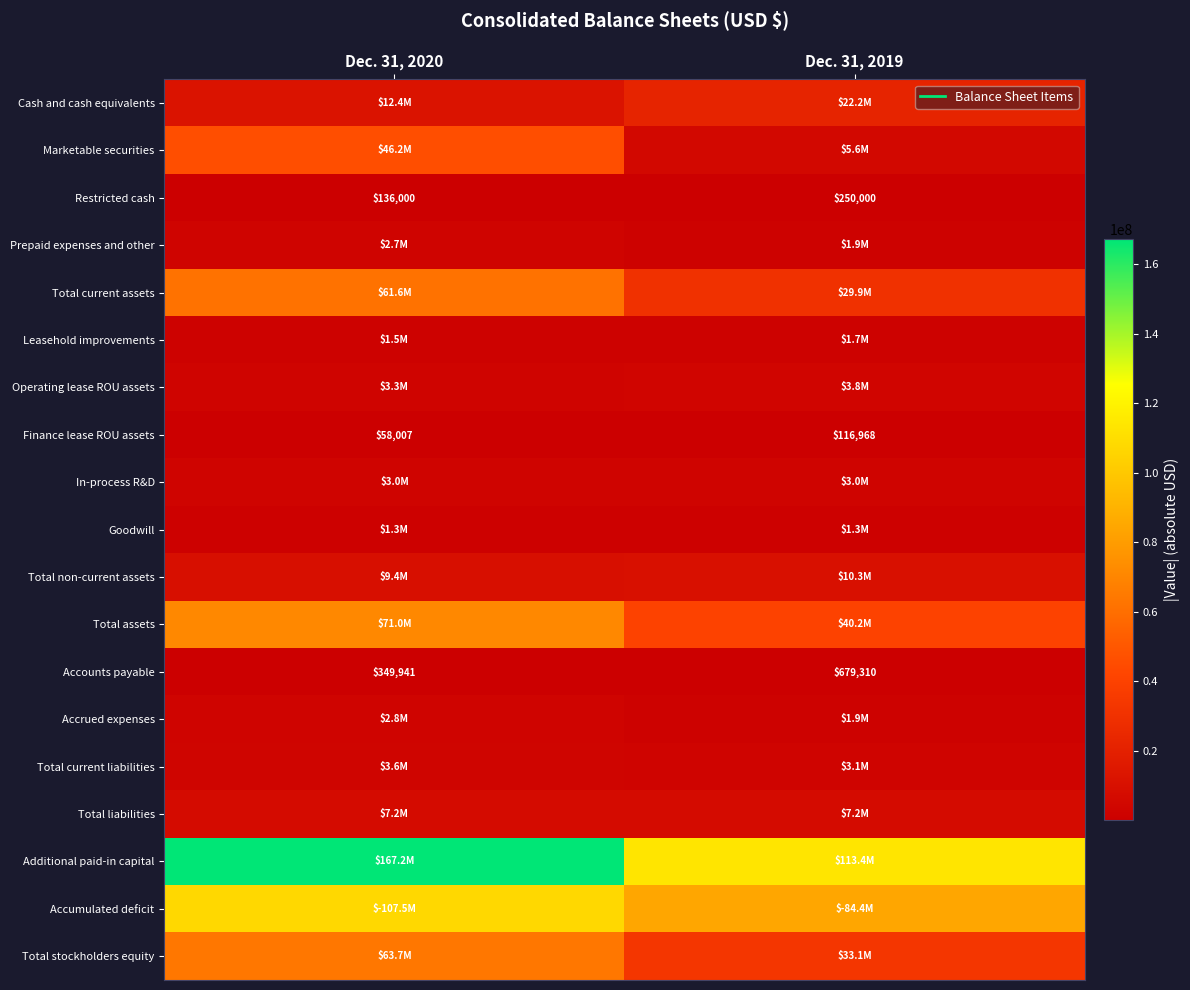

How many categories are shown in the chart?

2